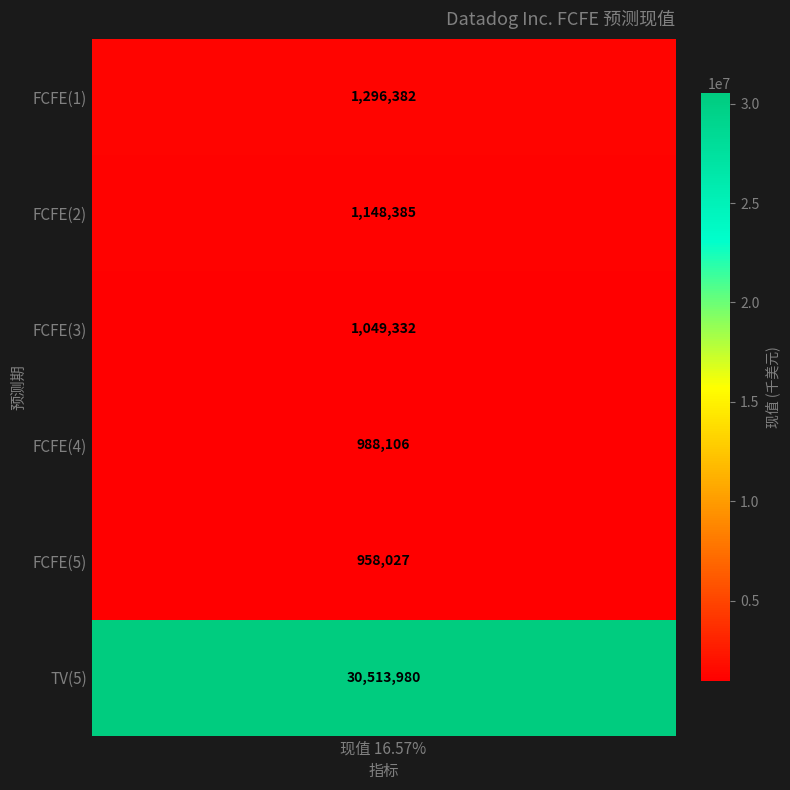

Reading left to right, list all the values displayed in this chart.

FCFE(1)=1296382	FCFE(2)=1148385	FCFE(3)=1049332	FCFE(4)=988106	FCFE(5)=958027	TV(5)=30513980